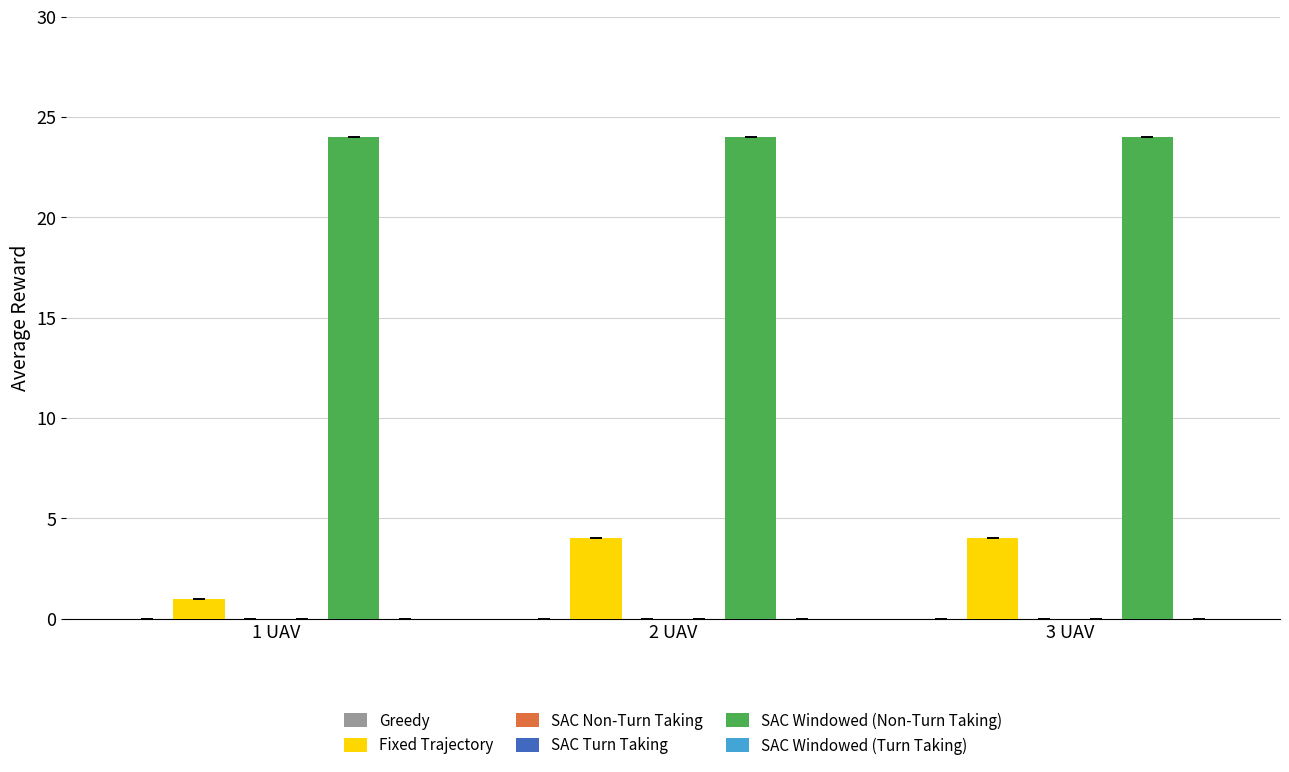

The value of SAC Non-Turn Taking at 1 UAV is 0. True or false?

True